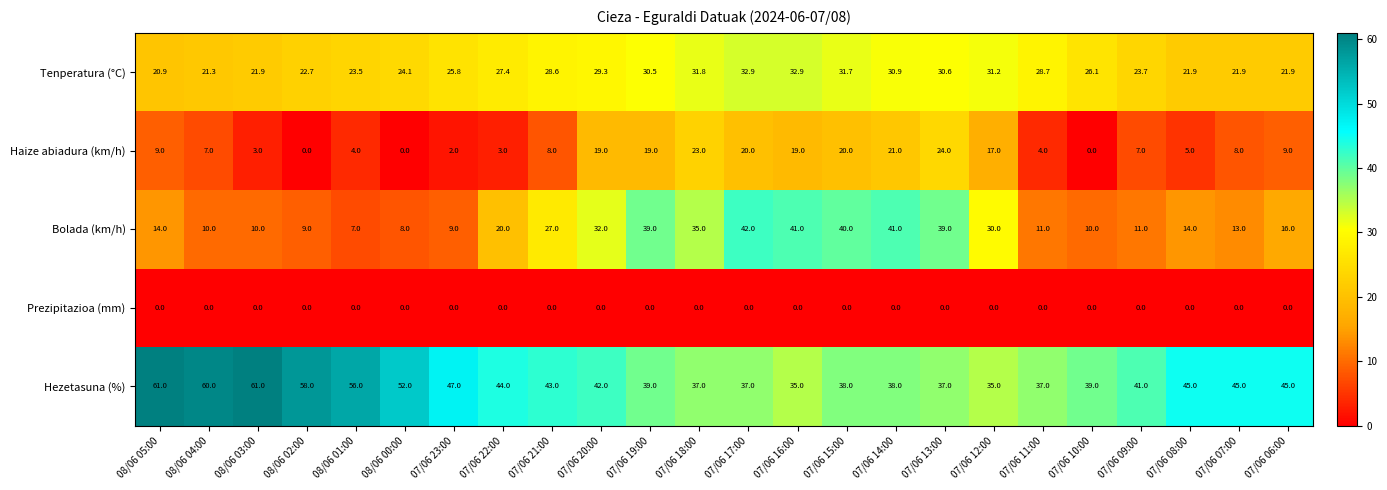

What is the difference between the maximum and minimum values in the Hezetasuna (%) series?

26.0